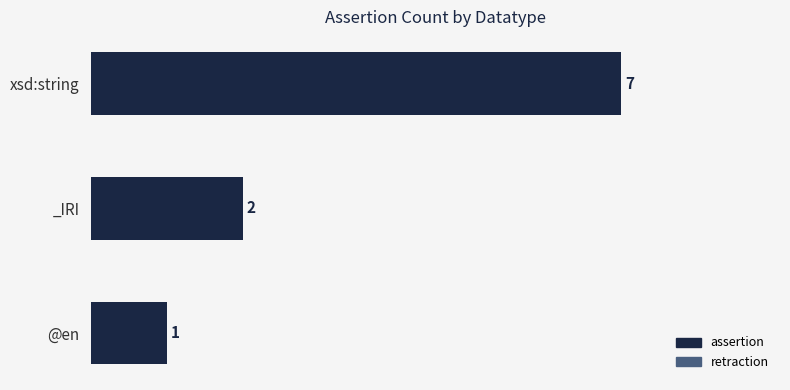

What is the value of the 1st bar from the top?

7